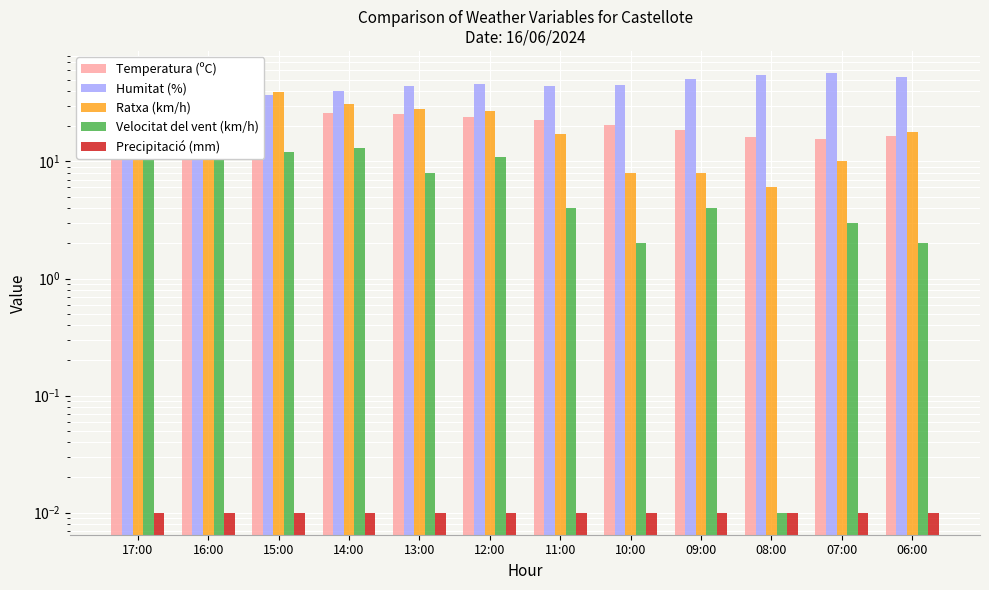

True or false: Ratxa (km/h) has a value of 13.4 at 15:00.

False